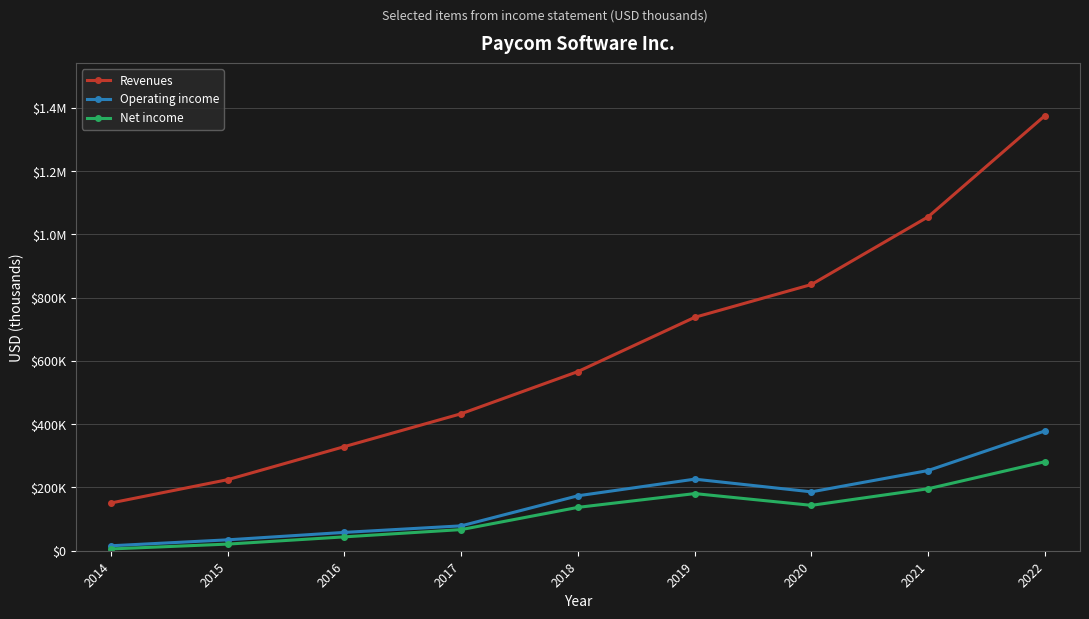

Reading right to left, transcribe all the data shown in this chart.

Revenues: 2022=1375218	2021=1055524	2020=841434	2019=737671	2018=566336	2017=433047	2016=329141	2015=224653	2014=150929
Operating income: 2022=378679	2021=253567	2020=186123	2019=226224	2018=173715	2017=78625	2016=57971	2015=34435	2014=15700
Net income: 2022=281389	2021=195960	2020=143453	2019=180576	2018=137065	2017=66807	2016=43840	2015=20945	2014=5663